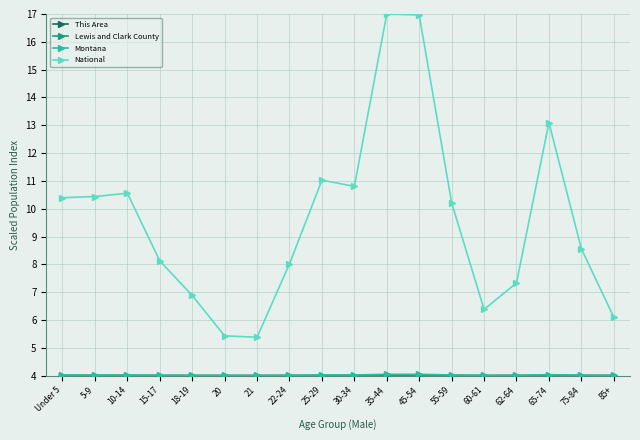

How many interior local peaks does the National series have?

4